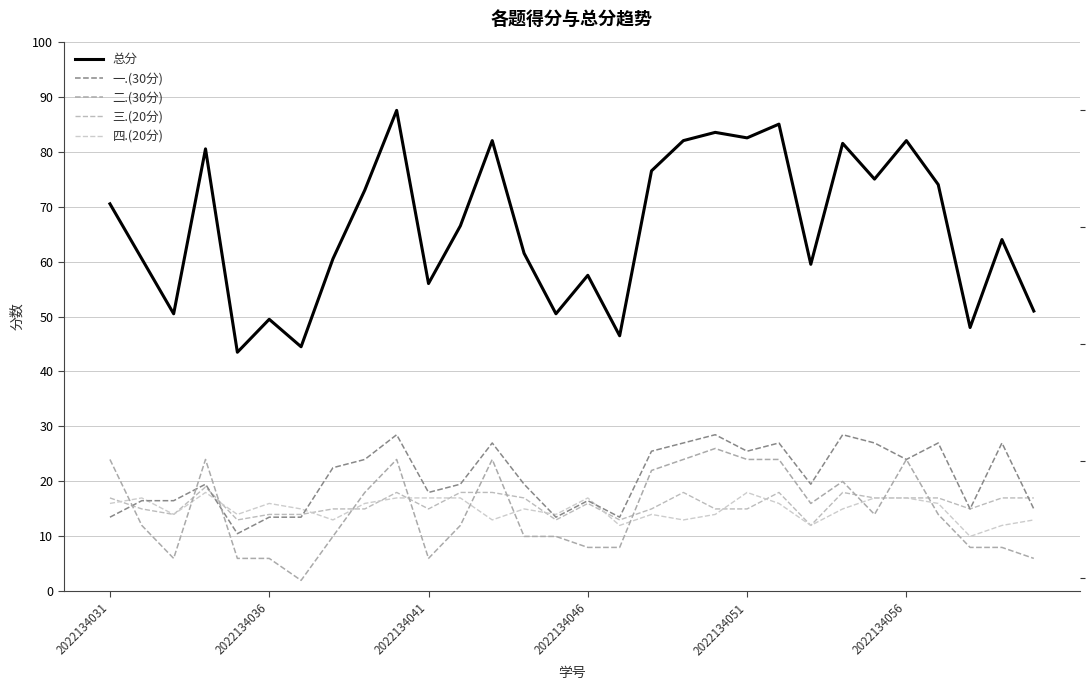

What is the difference between the maximum and minimum values in the 三.(20分) series?

7.0